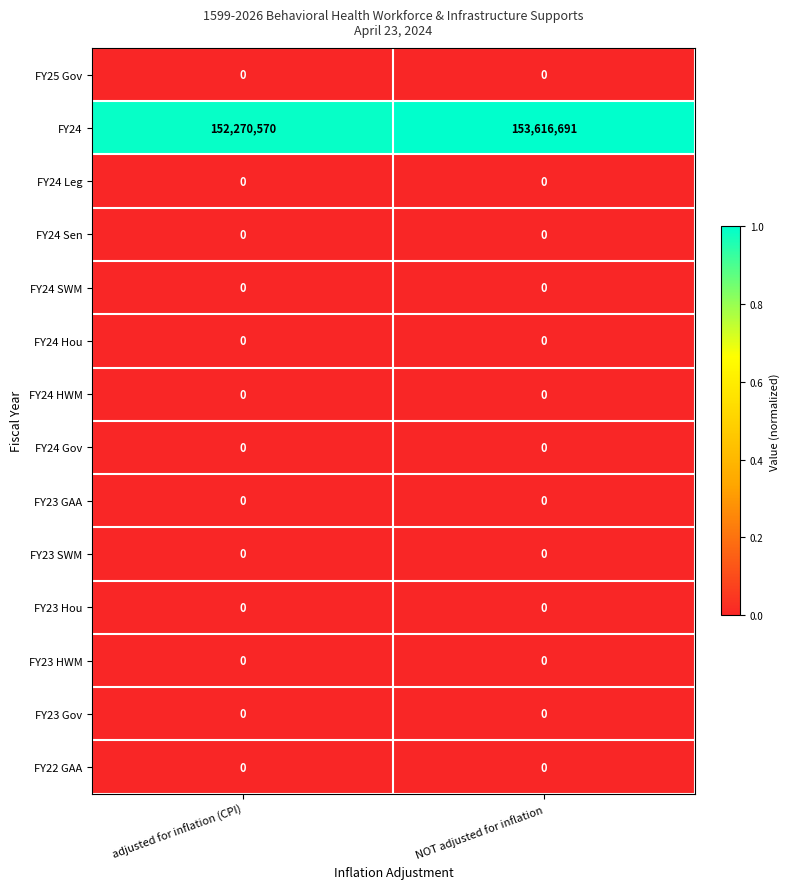

Reading right to left, transcribe all the data shown in this chart.

FY25 Gov: 0	0
FY24: 153616691	152270570
FY24 Leg: 0	0
FY24 Sen: 0	0
FY24 SWM: 0	0
FY24 Hou: 0	0
FY24 HWM: 0	0
FY24 Gov: 0	0
FY23 GAA: 0	0
FY23 SWM: 0	0
FY23 Hou: 0	0
FY23 HWM: 0	0
FY23 Gov: 0	0
FY22 GAA: 0	0